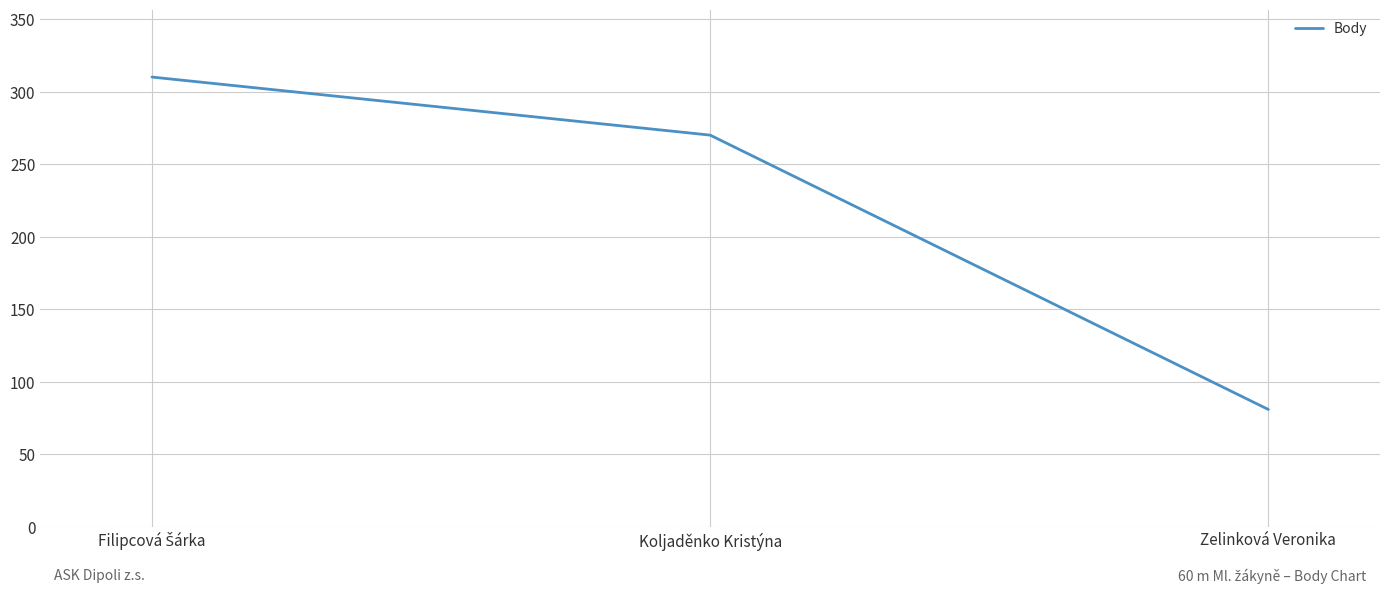

Approximately how many times larger is the value at Koljaděnko Kristýna compared to Zelinková Veronika?

3.3